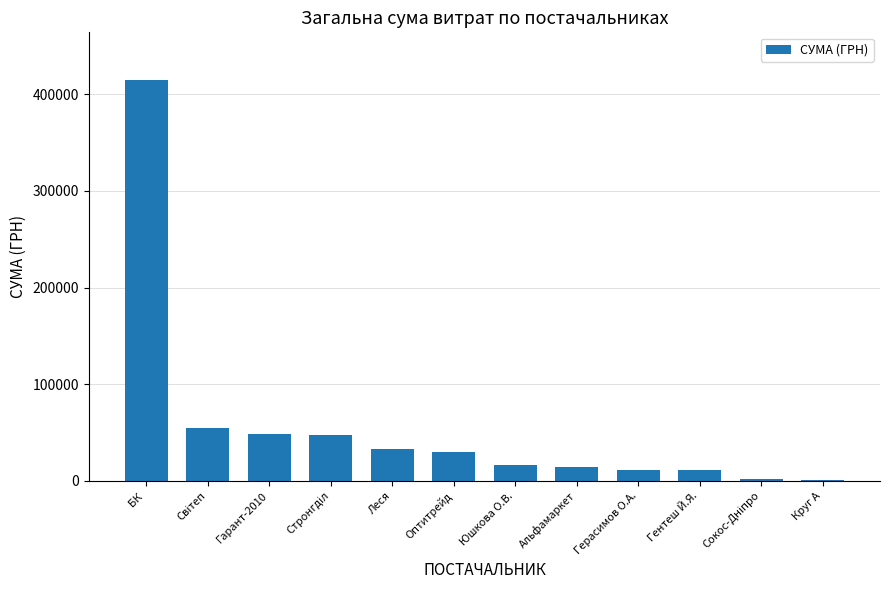

What is the ratio of the value at БК  to the value at Леся?

12.4